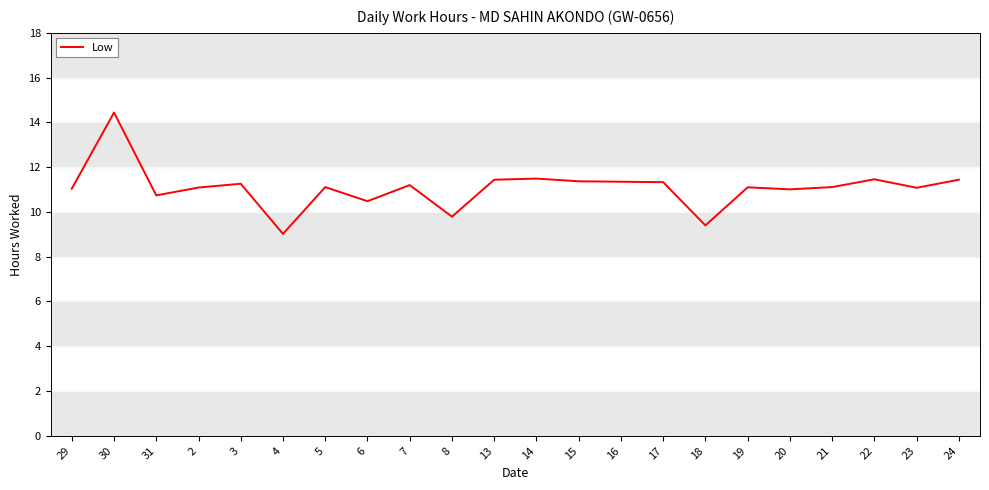

True or false: the data shows 6.9 at 31.

False